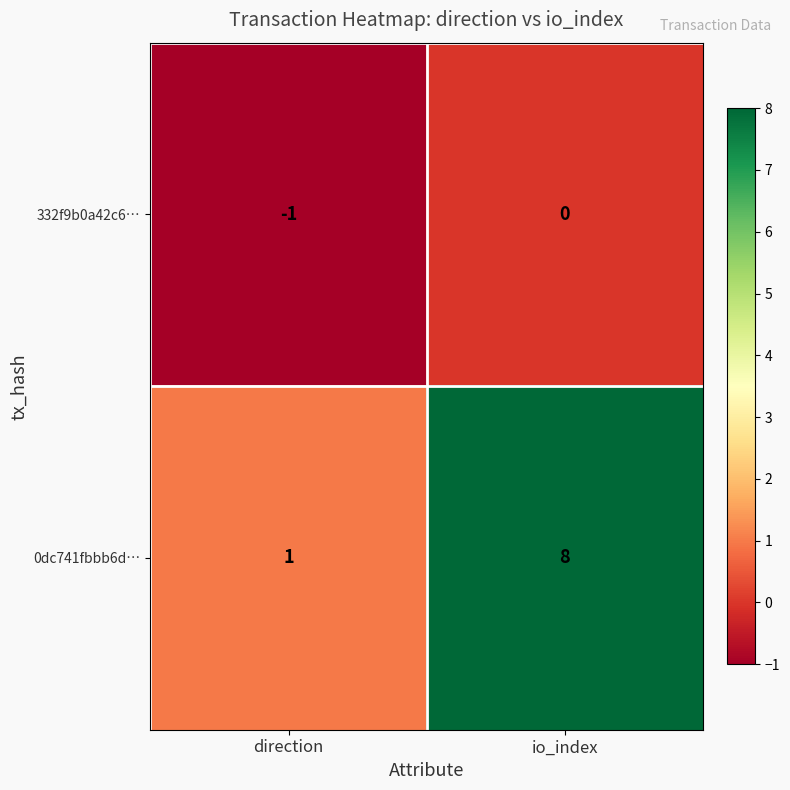

At which label is 0dc741fbbb6d… closest to 4?

direction